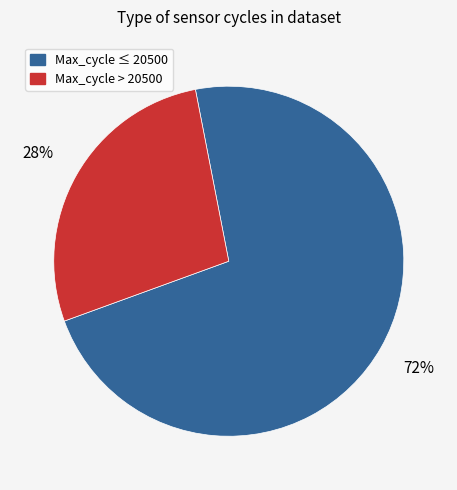

How many segments does this pie chart have?

2